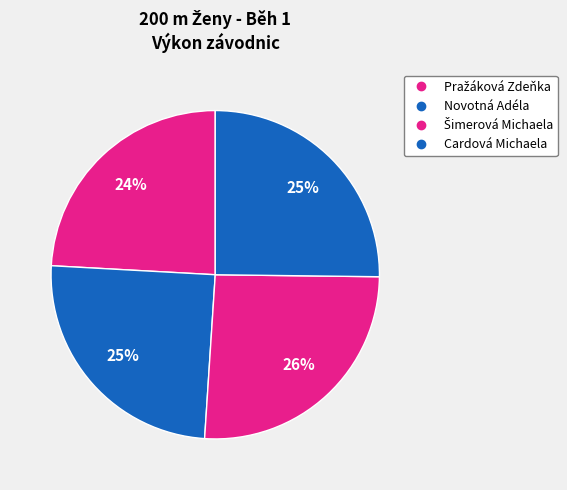

Count the number of slices in the pie.

4